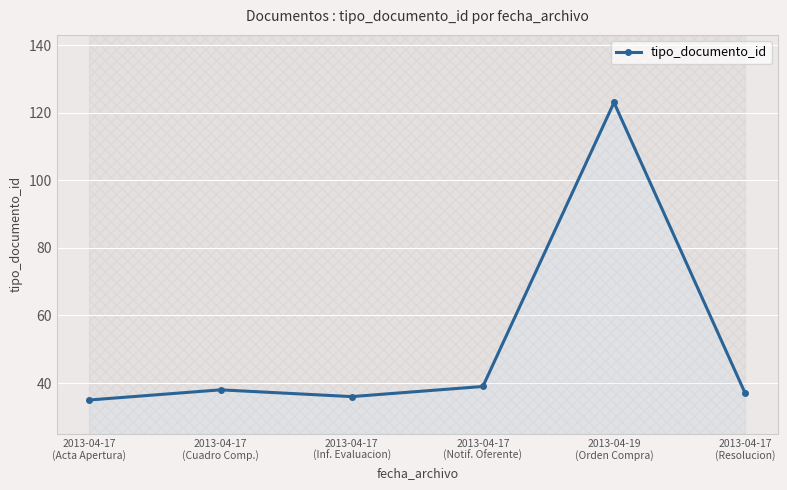

Reading right to left, extract all data points from this chart.

37	123	39	36	38	35